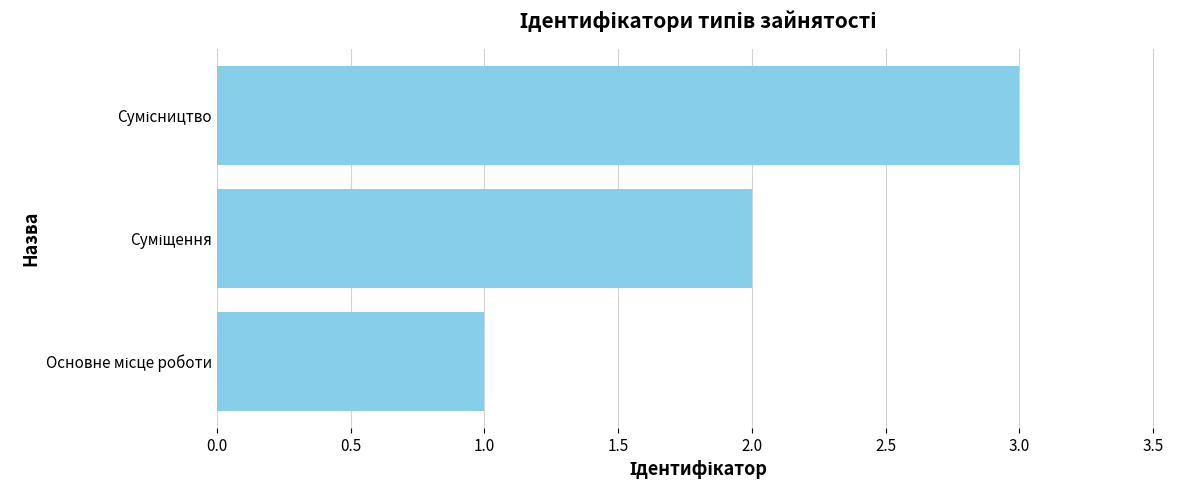

What is the average value?

2